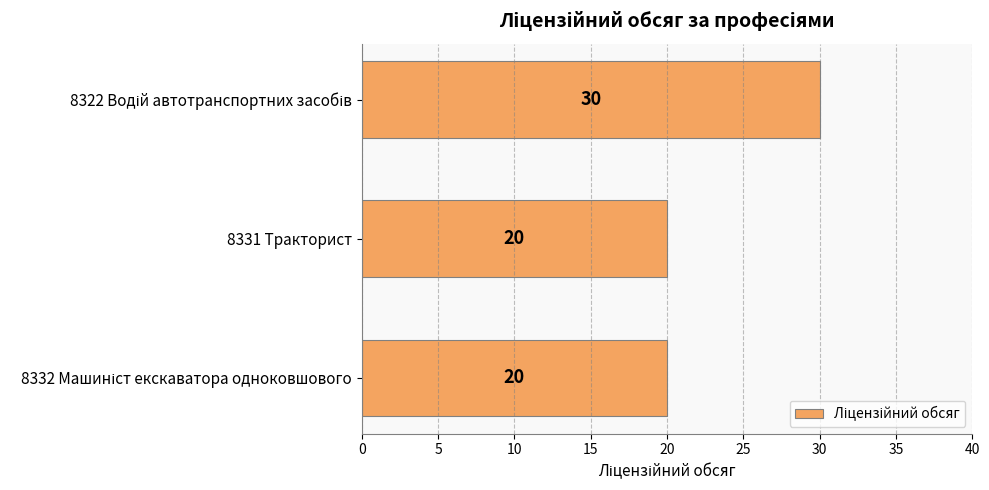

How many bars are there in total?

3